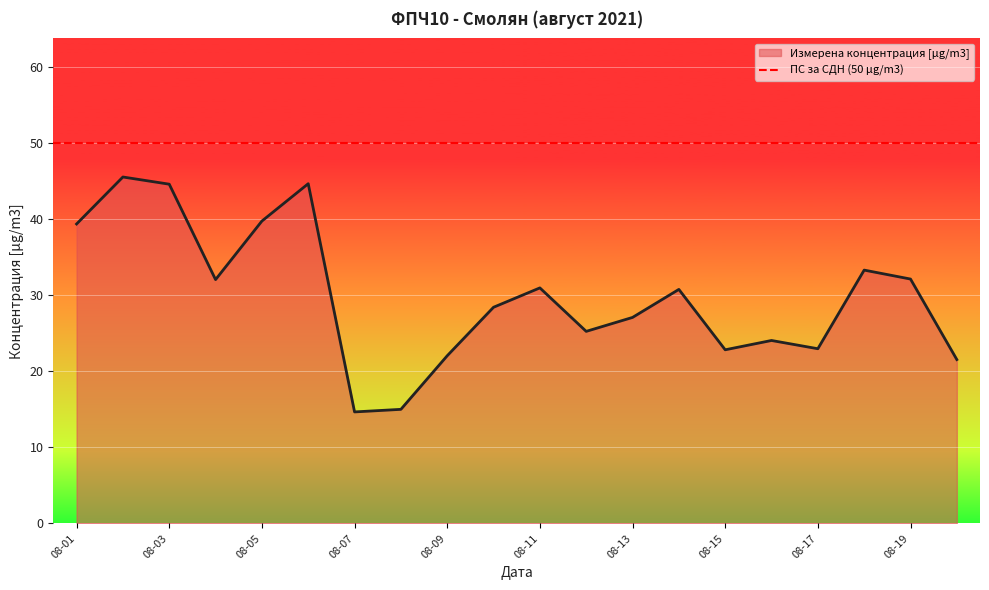

Count the number of values greater than 30.

10